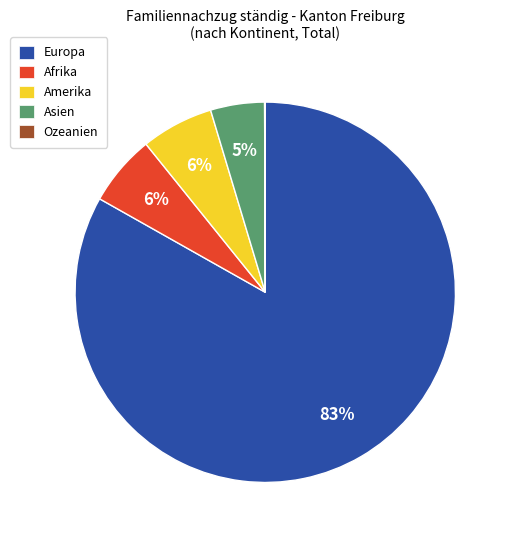

Which category has the biggest portion of the pie?

Europa